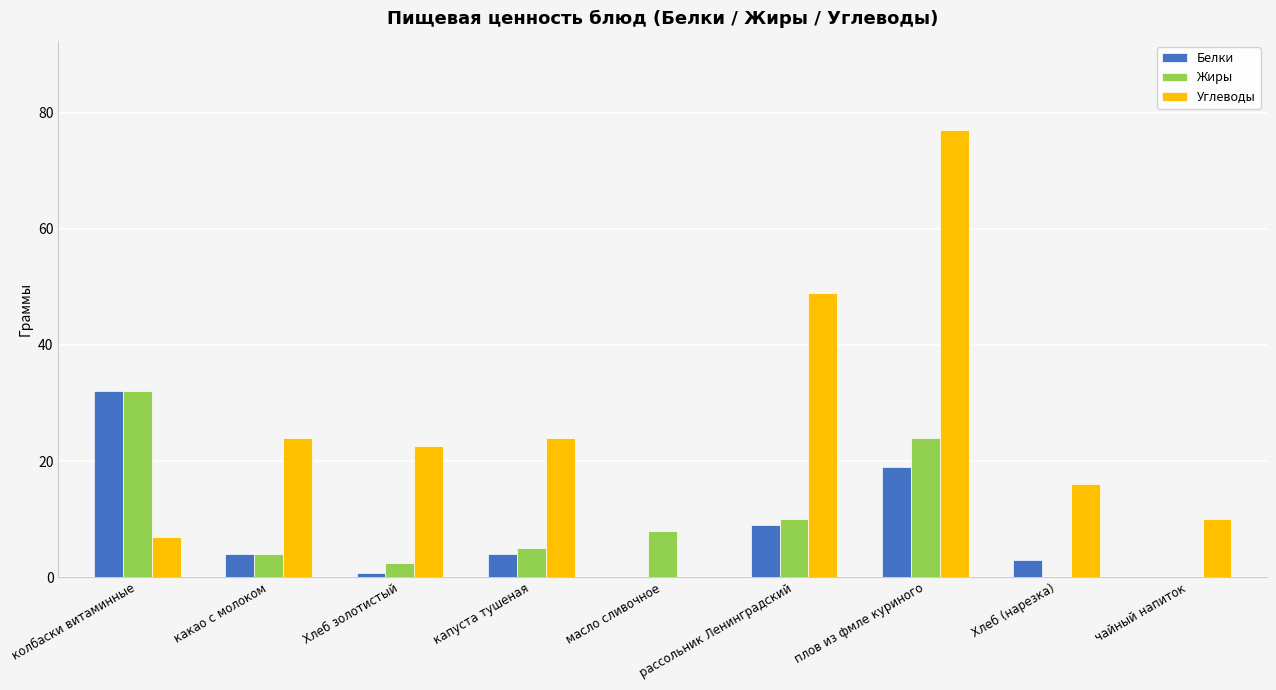

The value of Углеводы at капуста тушеная is 16.6. True or false?

False